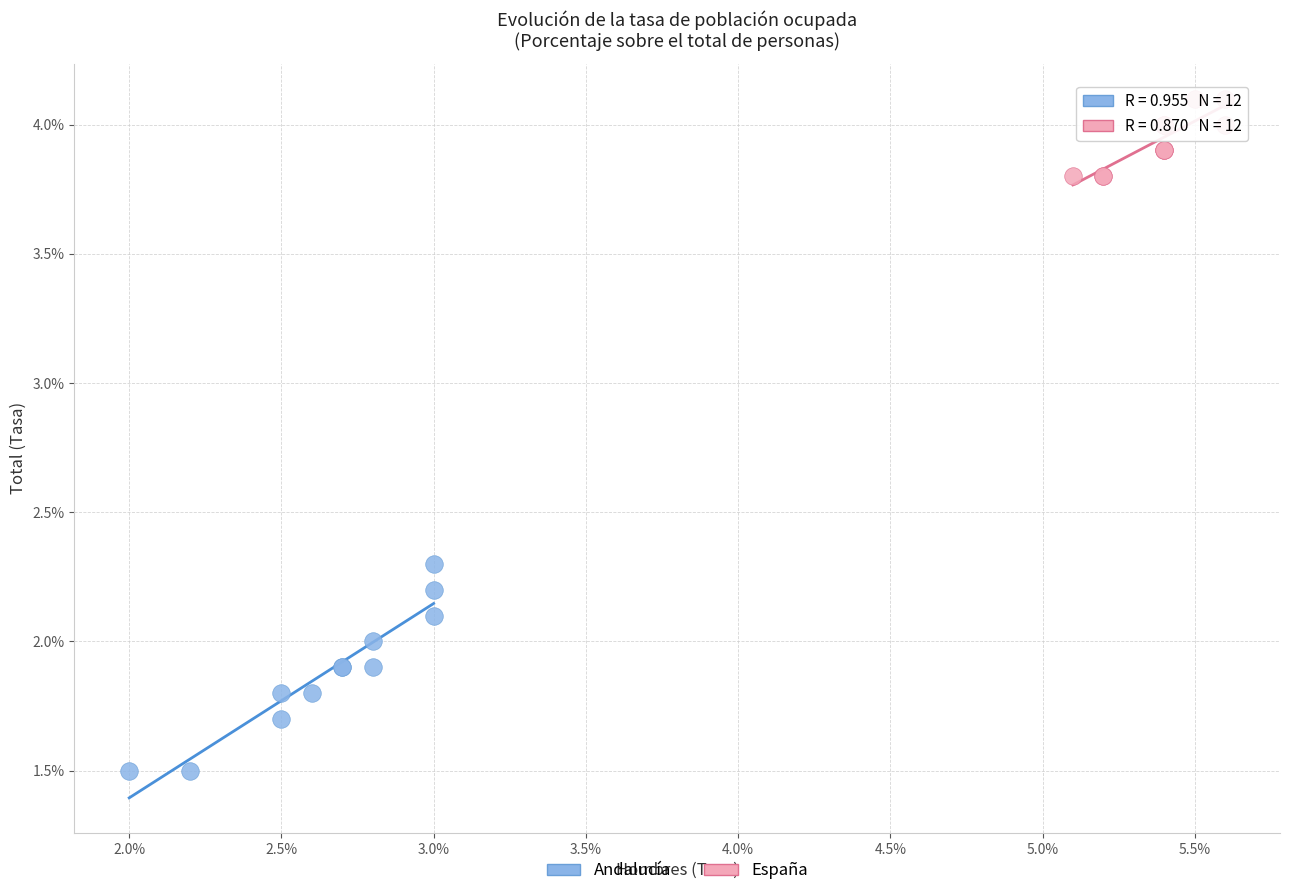

Which series contains the lowest Y value?

Andalucía